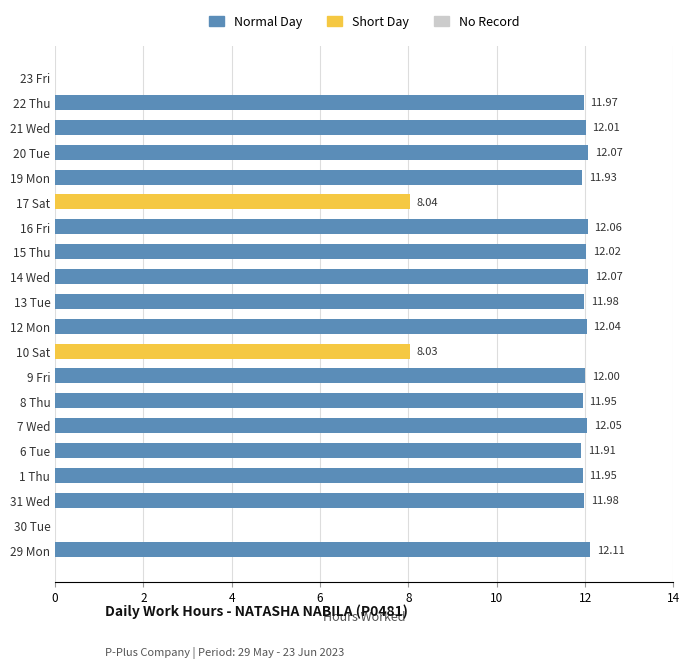

What is the sum of all values?

208.2